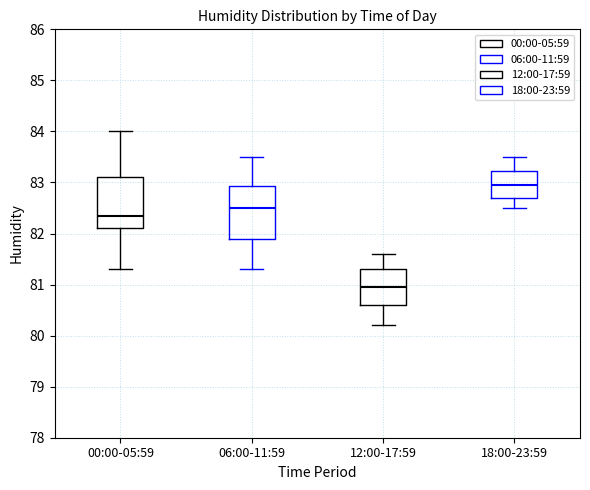

Reading left to right, transcribe this box plot: for each box, give where its median line is, the range the box spans, and where its two whiskers end, as read against the y-axis. The values are not printed on the chart, so give them approximately, as read against the axis.

00:00-05:59: median 82.4, box 82.1 to 83.1, whiskers 81.3 to 84.0
06:00-11:59: median 82.5, box 81.9 to 82.9, whiskers 81.3 to 83.5
12:00-17:59: median 81.0, box 80.6 to 81.3, whiskers 80.2 to 81.6
18:00-23:59: median 83.0, box 82.7 to 83.2, whiskers 82.5 to 83.5